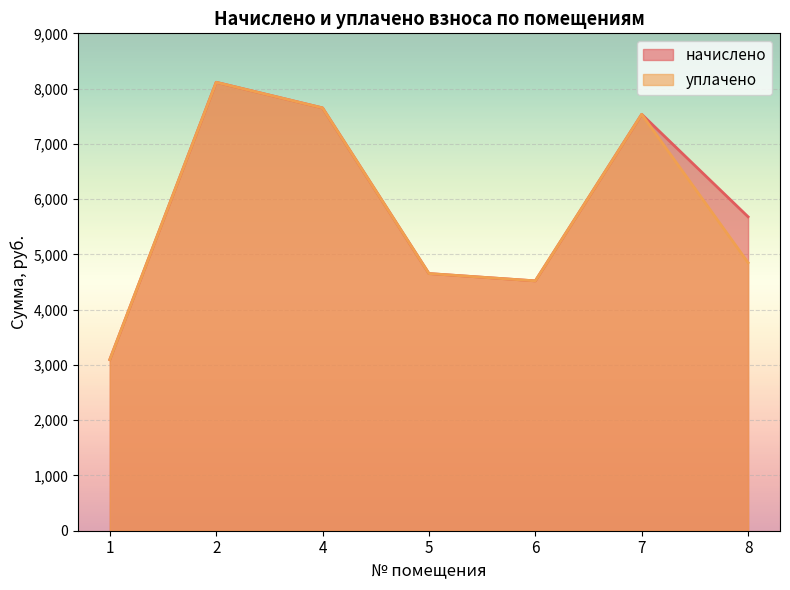

List the series in order of their peak value, highest first.

начислено, уплачено